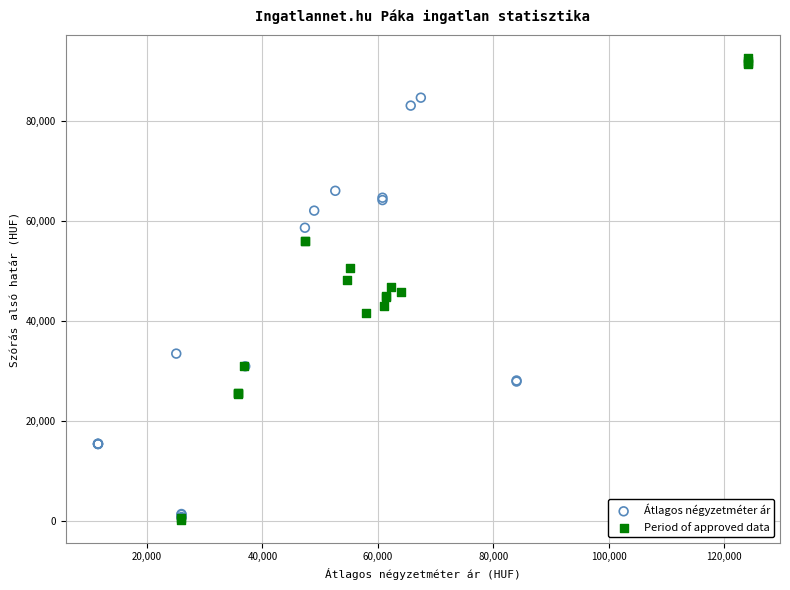

Which series has the largest Y range (max minus min)?

Period of approved data